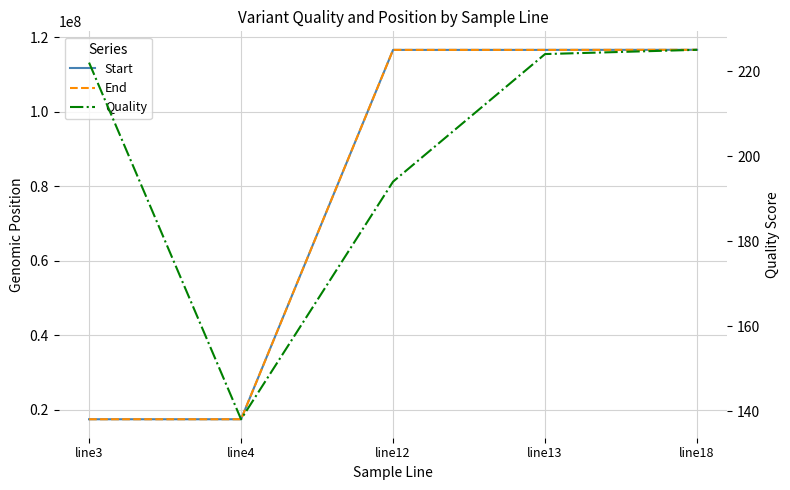

What is the maximum value shown in the chart?

116655600.0